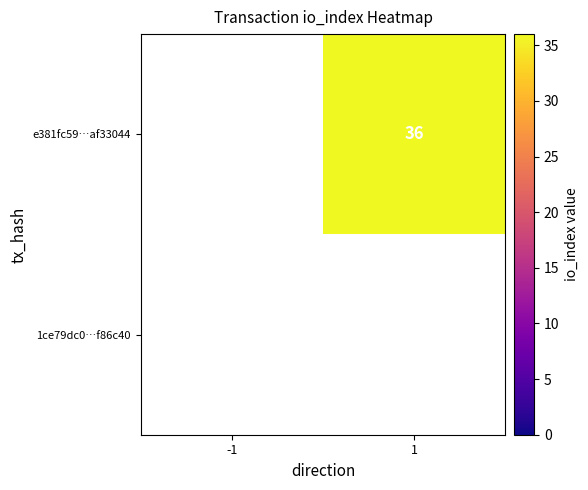

List the series in order of their peak value, lowest first.

e381fc59…af33044, 1ce79dc0…f86c40